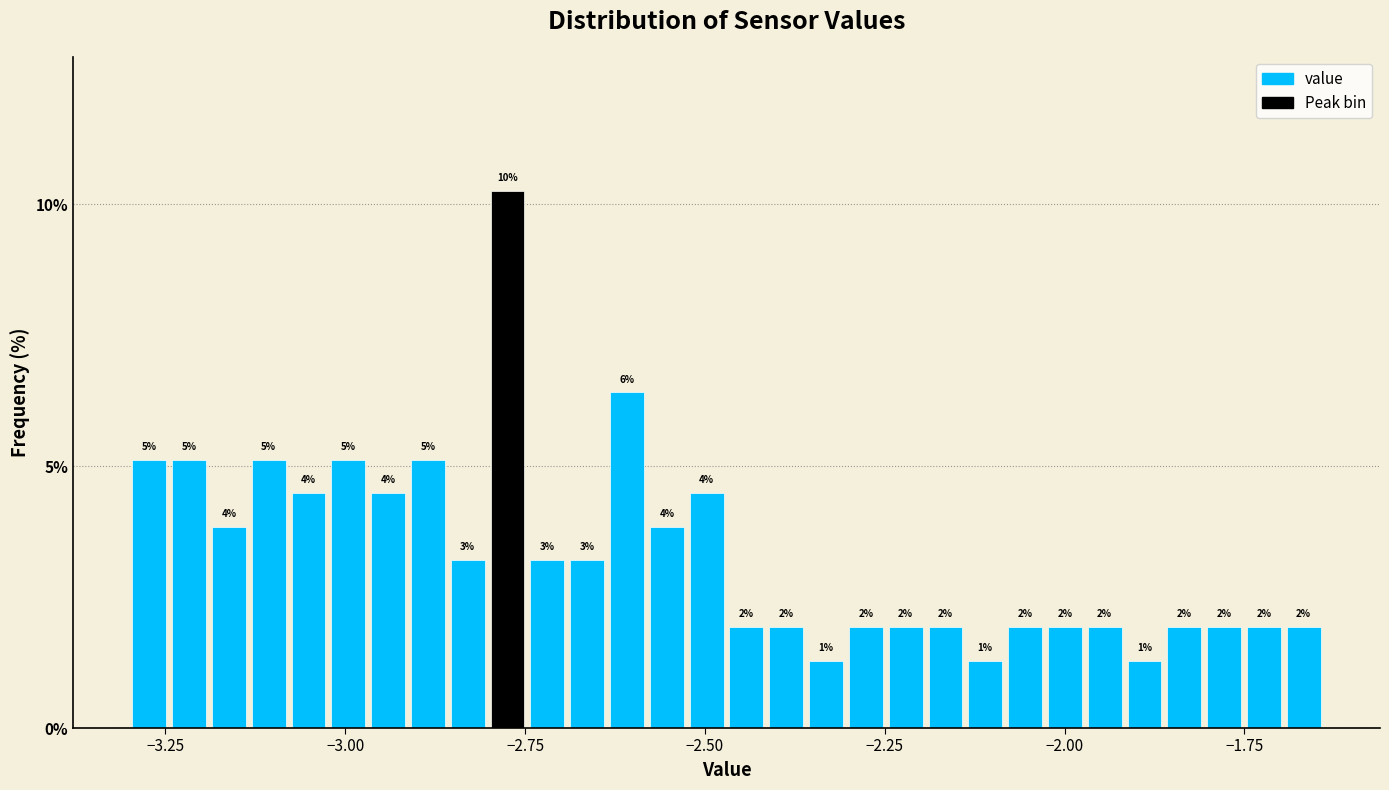

Read against the x-axis, roughly where is the centre of the tallest bar?

-2.75